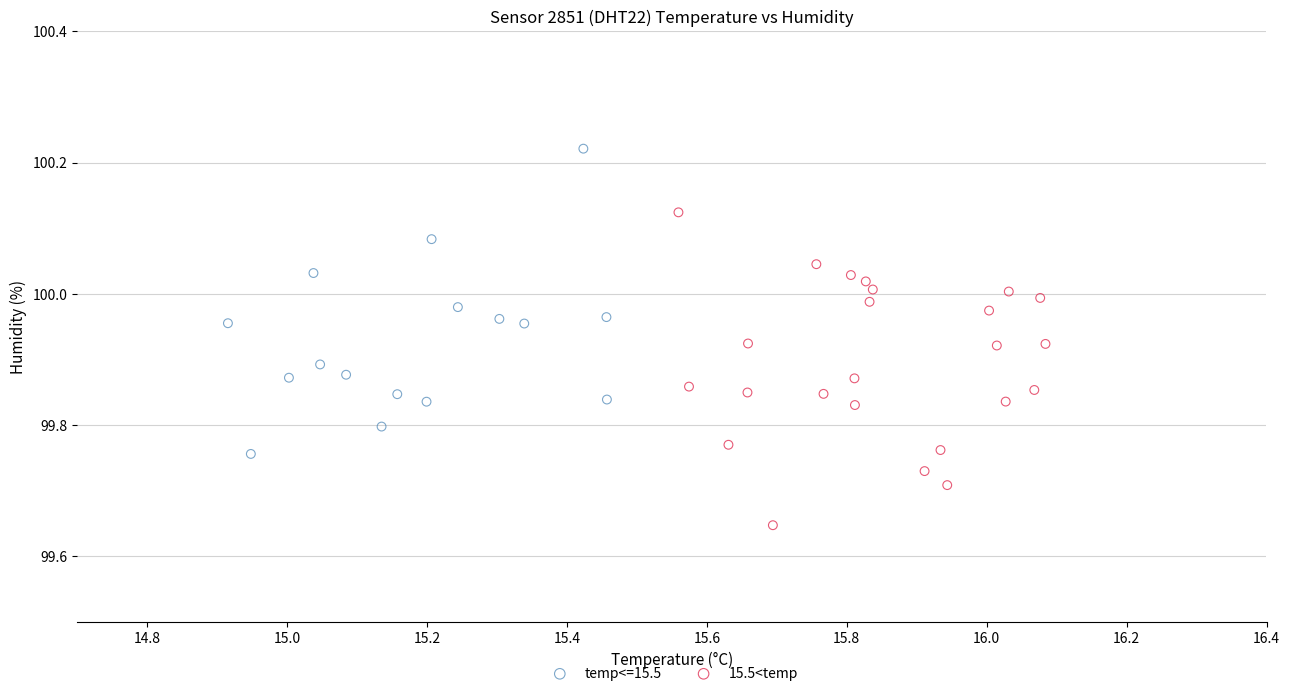

Which series contains the highest Y value?

temp<=15.5